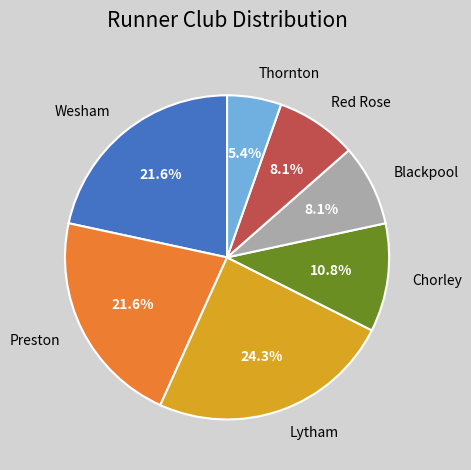

To the nearest percent, what portion does Preston represent?

22%